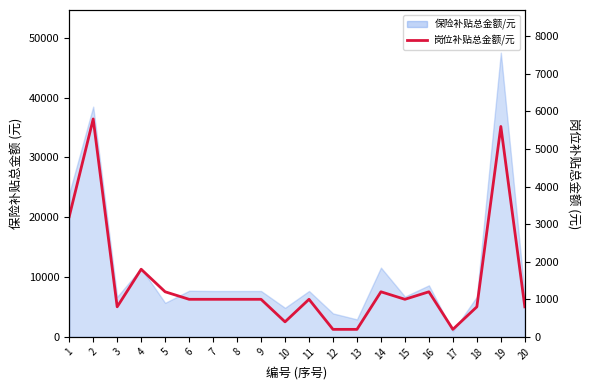

What is the difference between the second highest and second lowest values?

5400